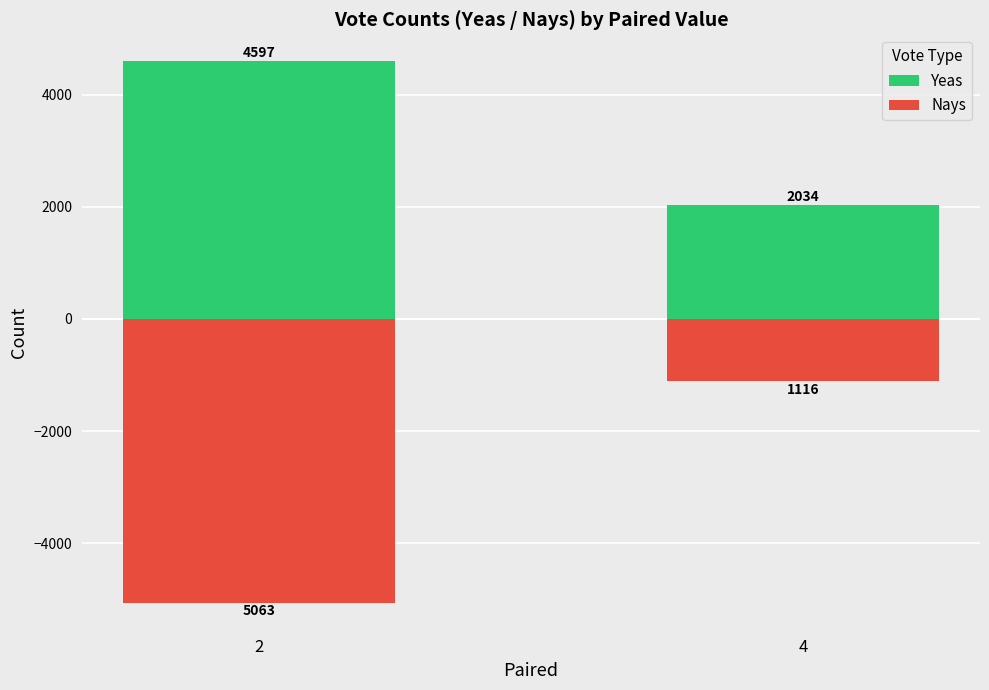

Is the value of Yeas at 4 greater than the value of Nays at 4?

Yes